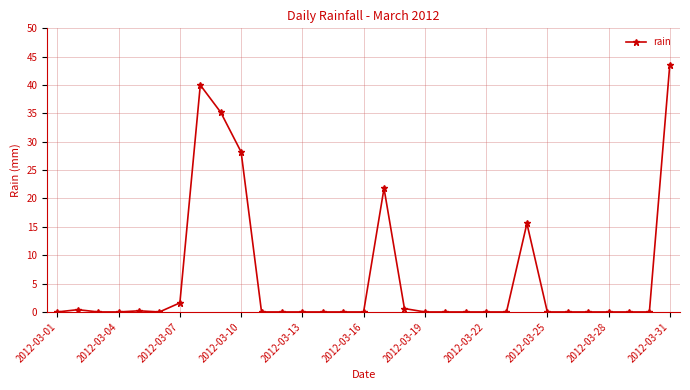

True or false: the data has more than 0 interior local peaks.

True